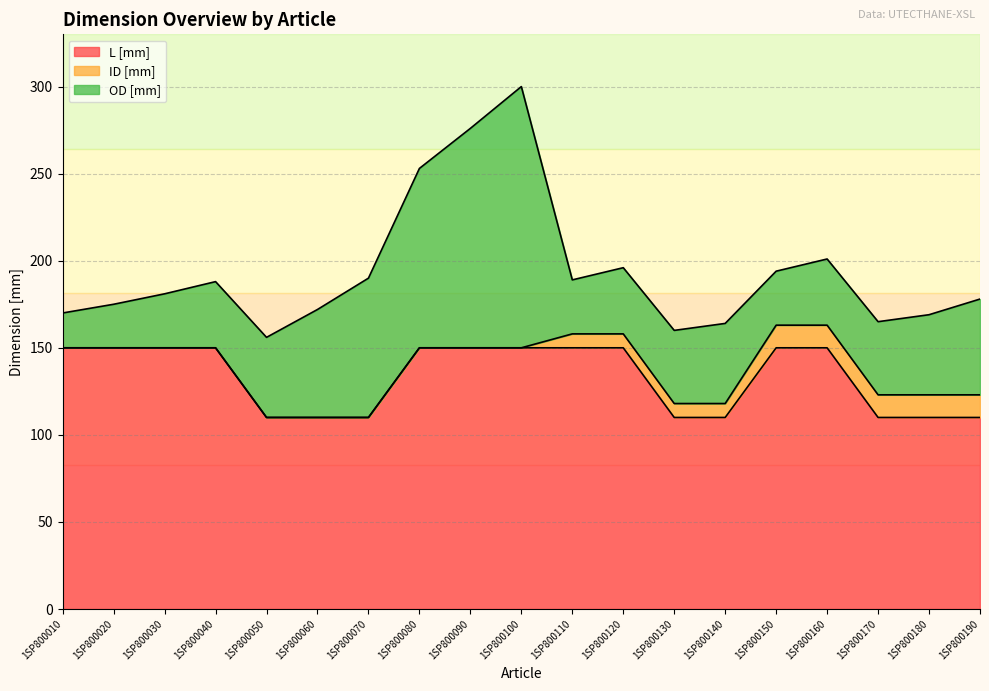

Count the number of categories in the chart.

19